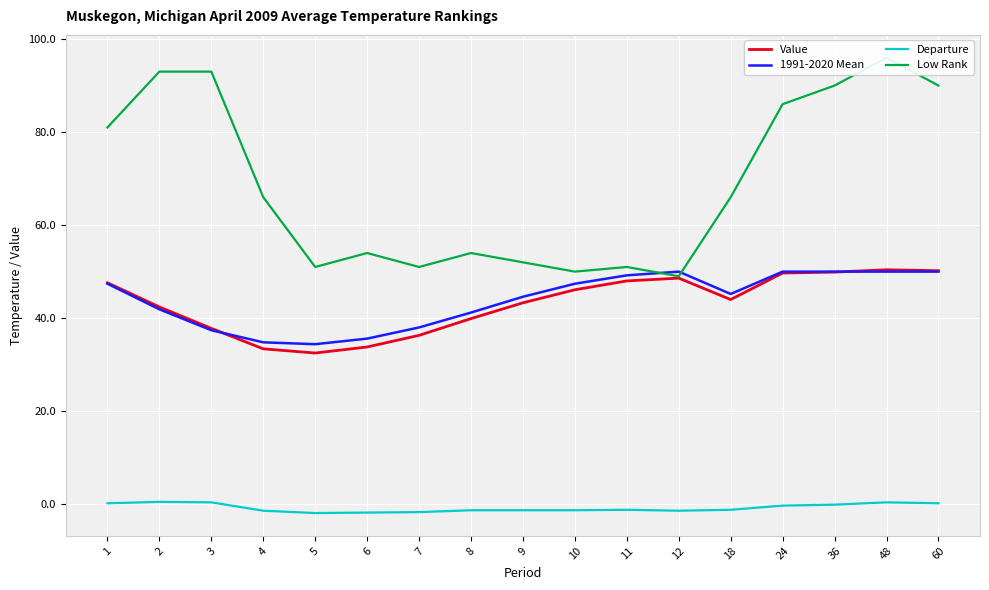

Reading right to left, extract all data points from this chart.

Value: 60=50.2	48=50.4	36=49.9	24=49.7	18=44.0	12=48.6	11=48.0	10=46.1	9=43.3	8=39.9	7=36.3	6=33.8	5=32.5	4=33.4	3=37.8	2=42.4	1=47.6
1991-2020 Mean: 60=50.0	48=50.0	36=50.0	24=50.0	18=45.2	12=50.0	11=49.2	10=47.4	9=44.6	8=41.2	7=38.0	6=35.6	5=34.4	4=34.8	3=37.4	2=41.9	1=47.4
Departure: 60=0.2	48=0.4	36=-0.1	24=-0.3	18=-1.2	12=-1.4	11=-1.2	10=-1.3	9=-1.3	8=-1.3	7=-1.7	6=-1.8	5=-1.9	4=-1.4	3=0.4	2=0.5	1=0.2
Low Rank: 60=90.0	48=96.0	36=90.0	24=86.0	18=66.0	12=49.0	11=51.0	10=50.0	9=52.0	8=54.0	7=51.0	6=54.0	5=51.0	4=66.0	3=93.0	2=93.0	1=81.0